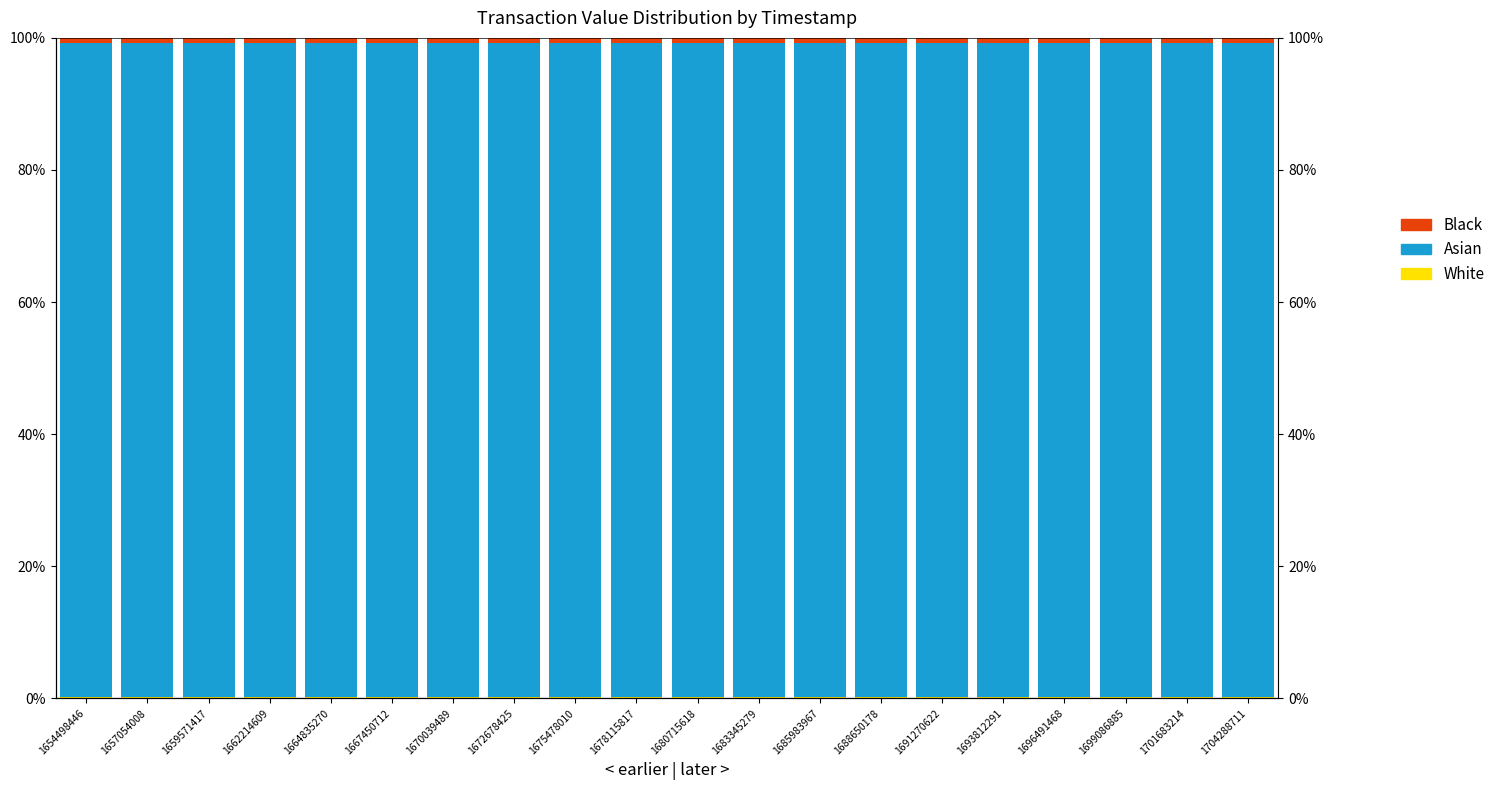

How many groups of bars are there?

20